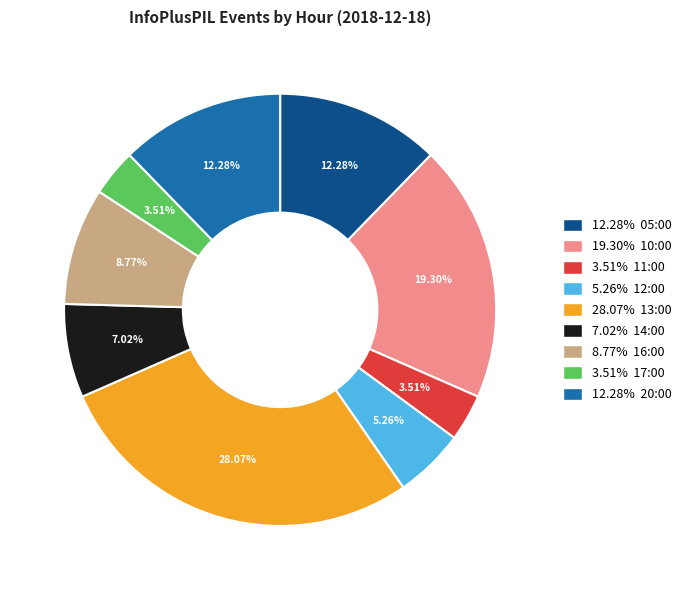

Does any single category account for the majority?

No